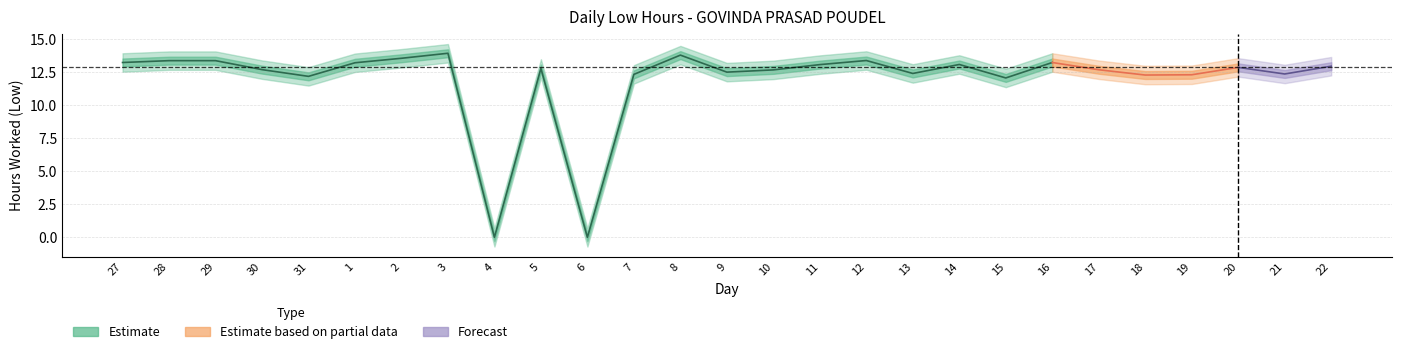

What is the average value?

12.0